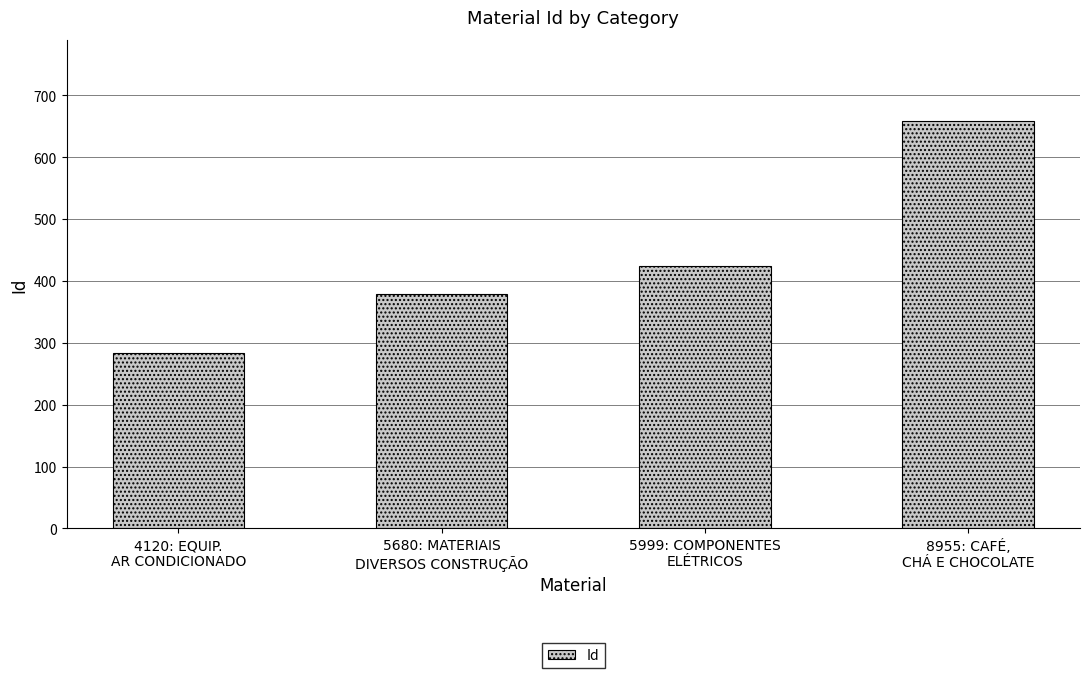

How many distinct data groups are displayed?

1